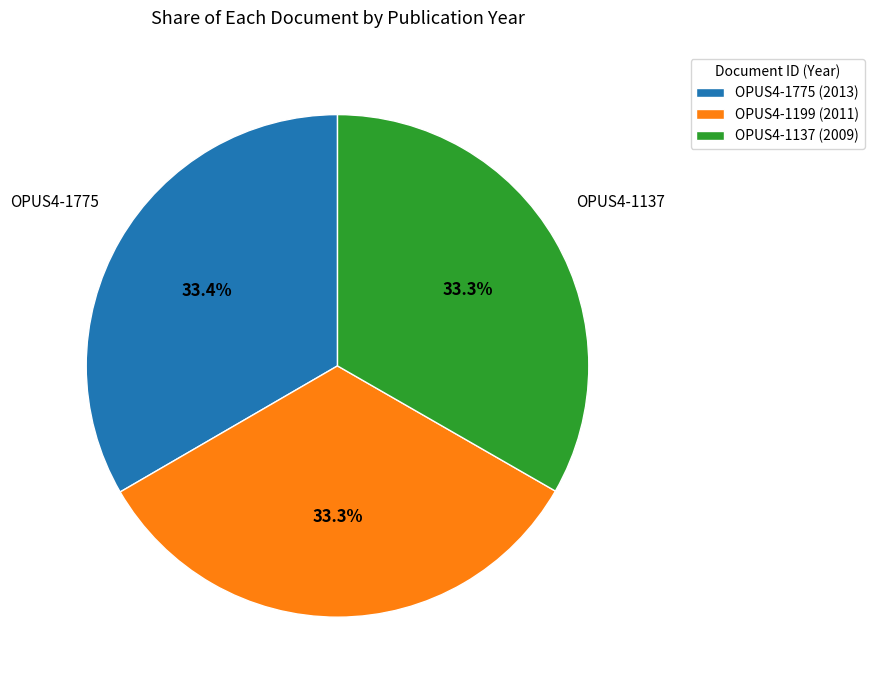

Combined, what portion of the pie is OPUS4-1137 and OPUS4-1775?

66.7%